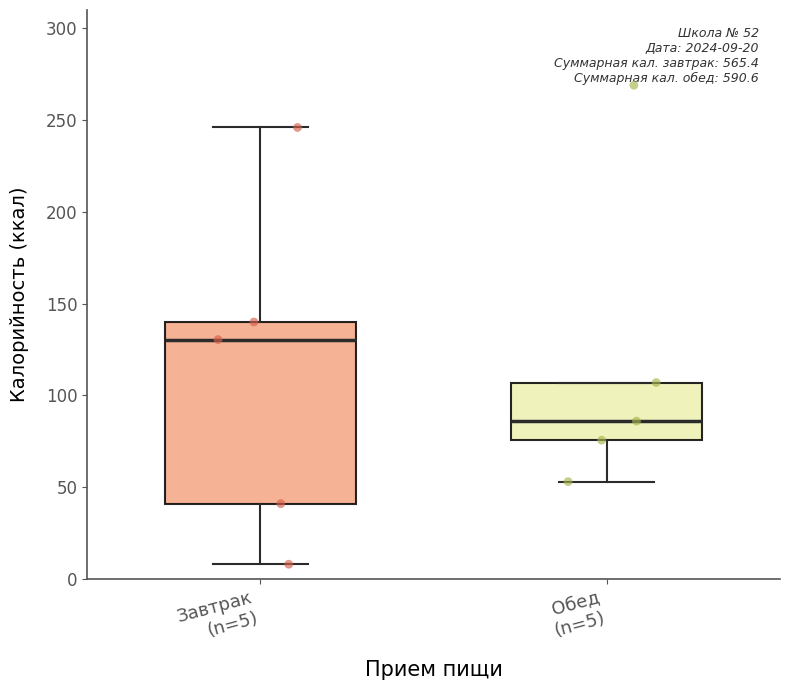

Which box has the highest median line?

Завтрак (n=5)